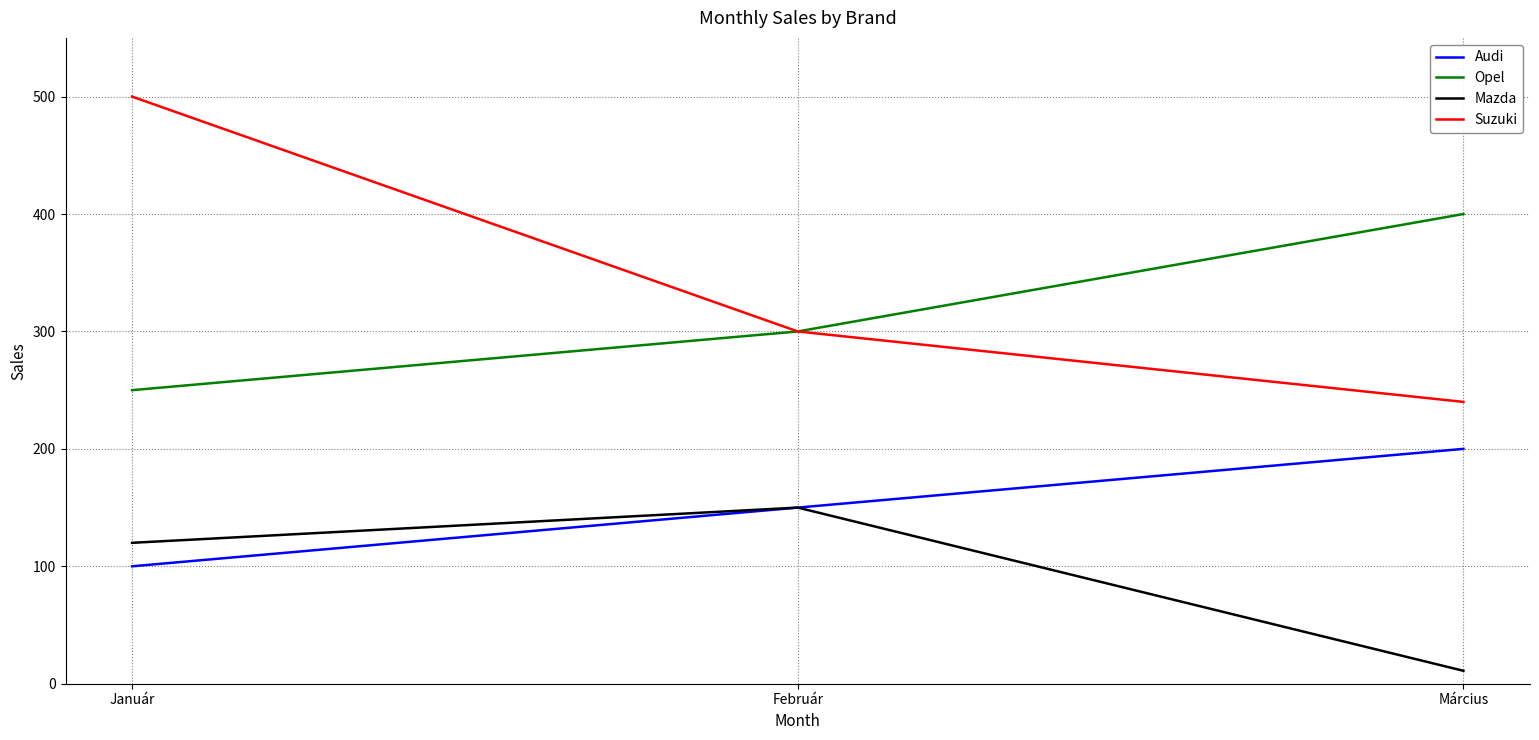

At which label does Suzuki reach its peak?

Január